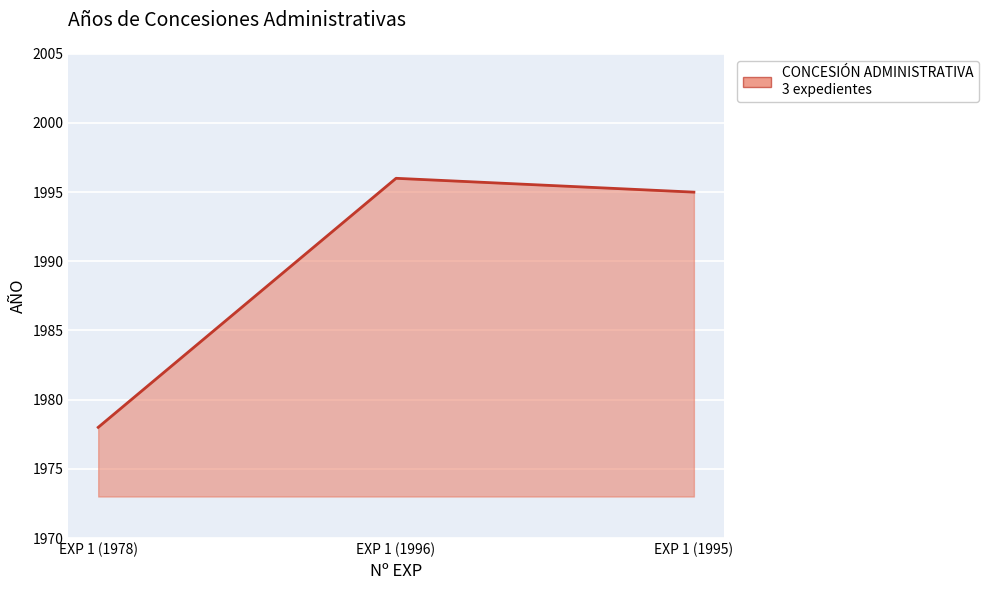

Which category has the lowest value across all series?

EXP 1 (1978)